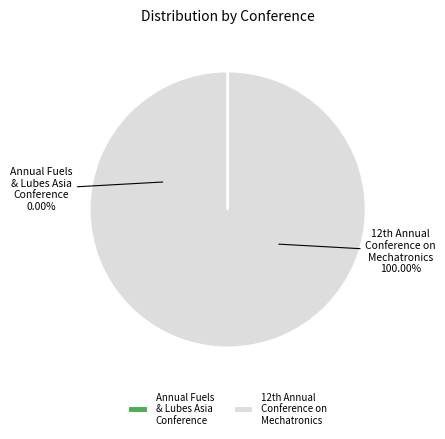

Does any single category account for the majority?

Yes